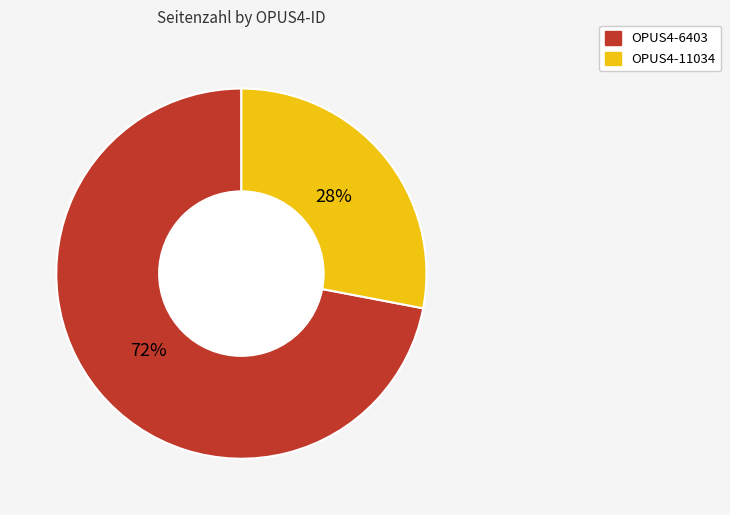

Rank the categories by value from lowest to highest.

OPUS4-11034, OPUS4-6403